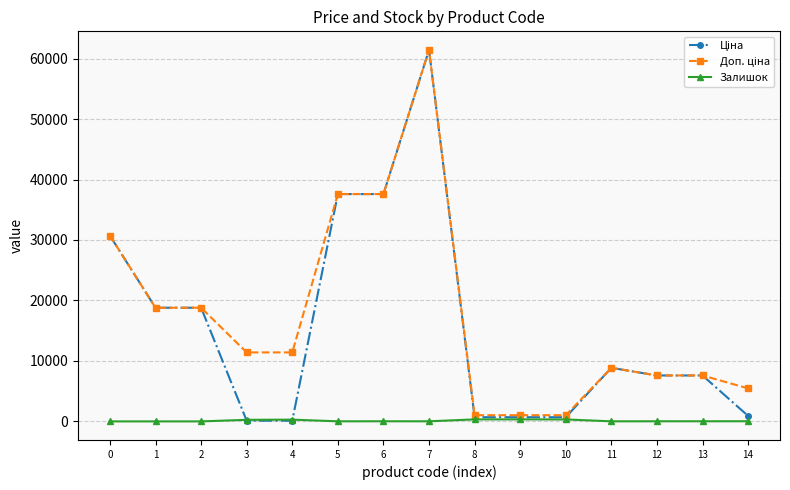

What is the difference between the highest and lowest values at 0?

30717.1